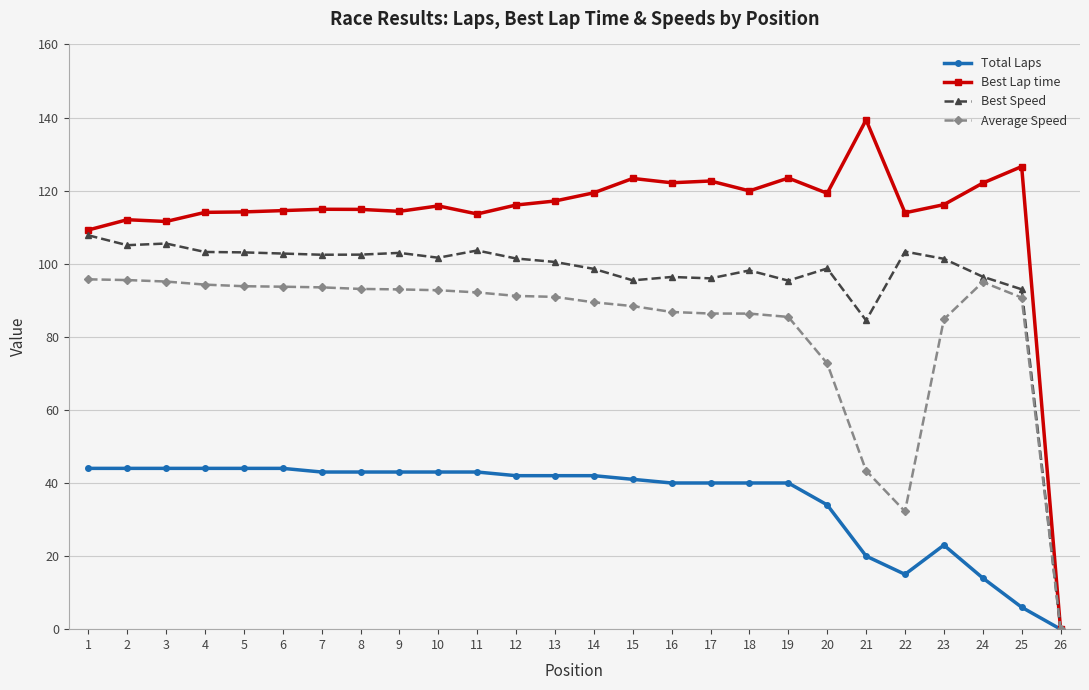

What is the value of the Total Laps point at the 20th from the left?

34.0